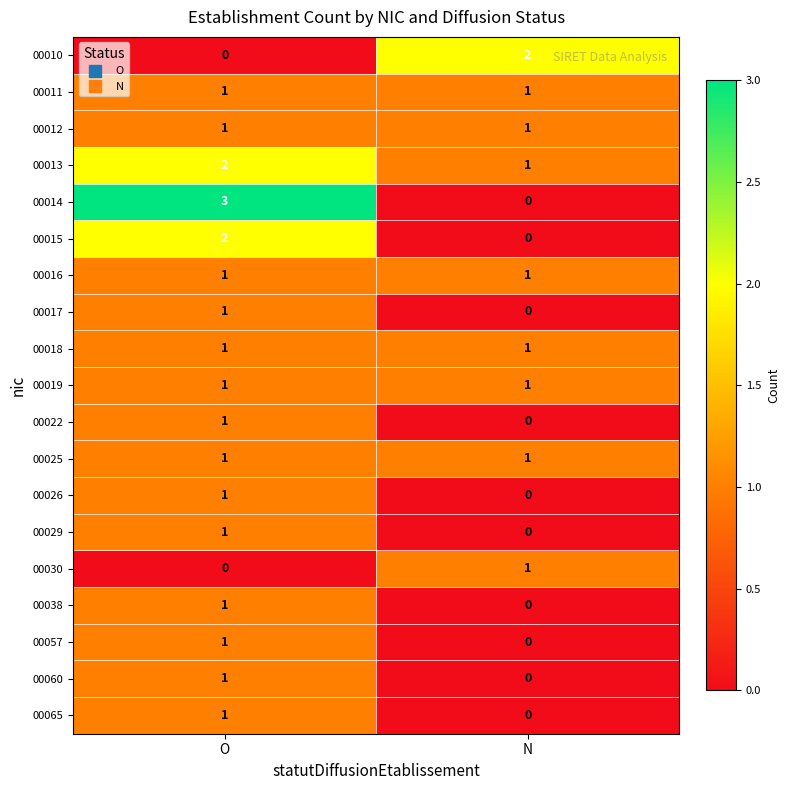

Where is 00022 nearest to the value 0?

N